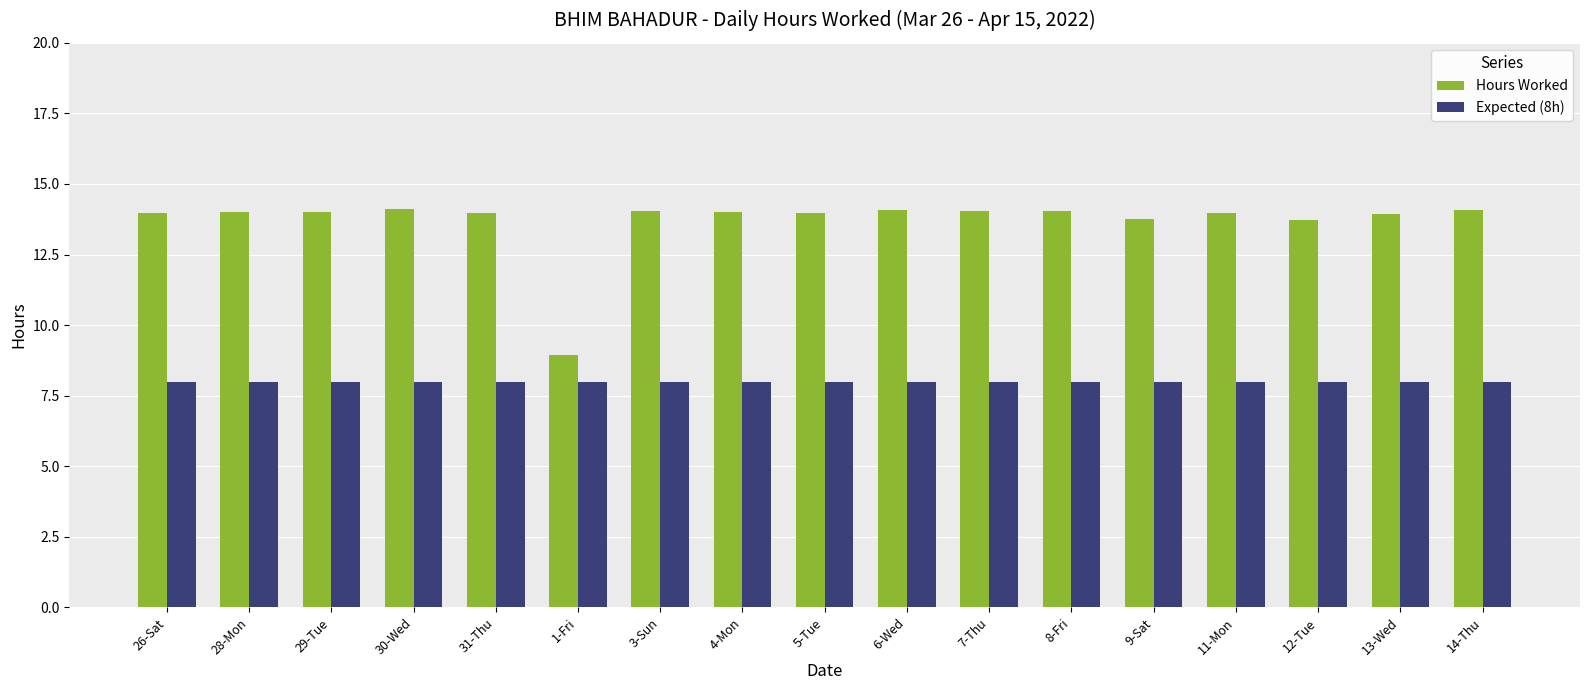

What is the sum of all Hours Worked values?

232.7